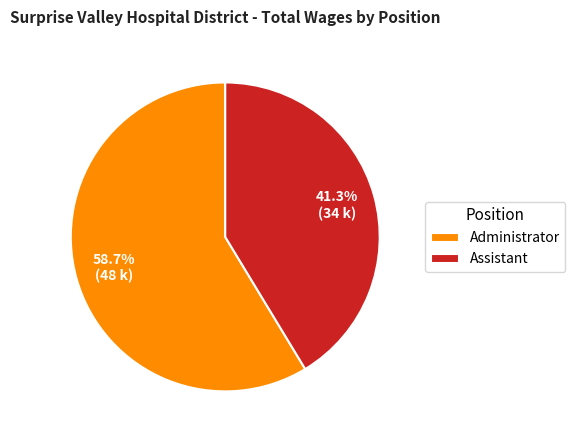

Which category has the biggest portion of the pie?

Administrator